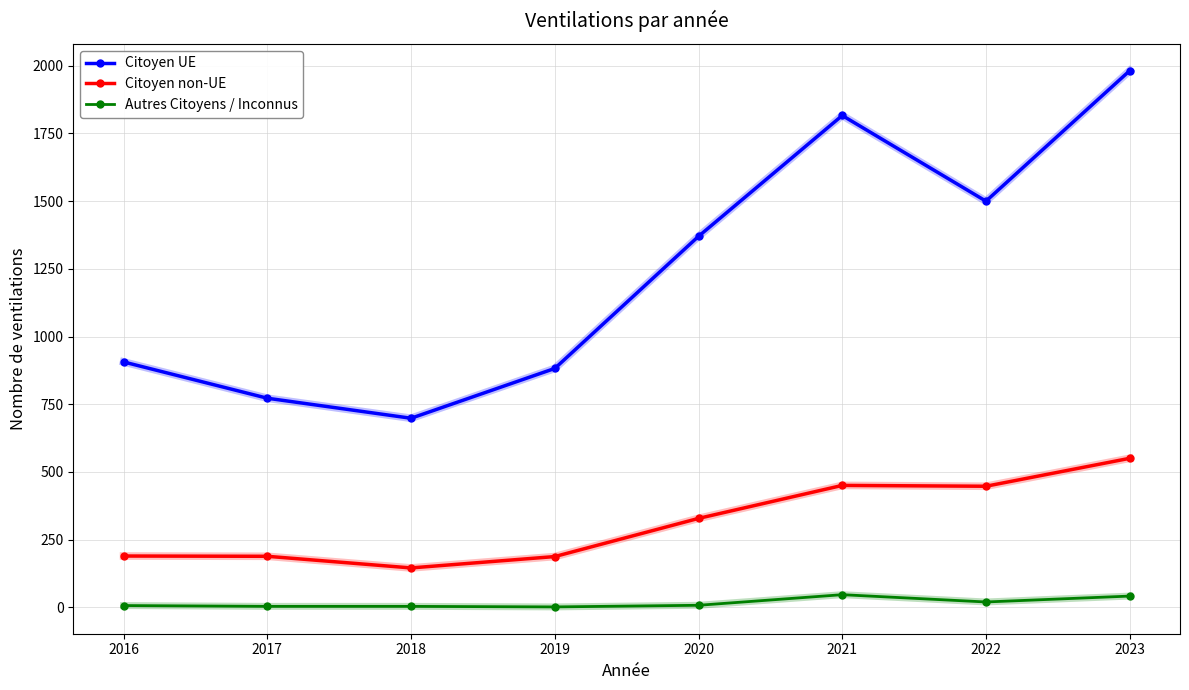

What is the average value of the Autres Citoyens / Inconnus series?

15.8